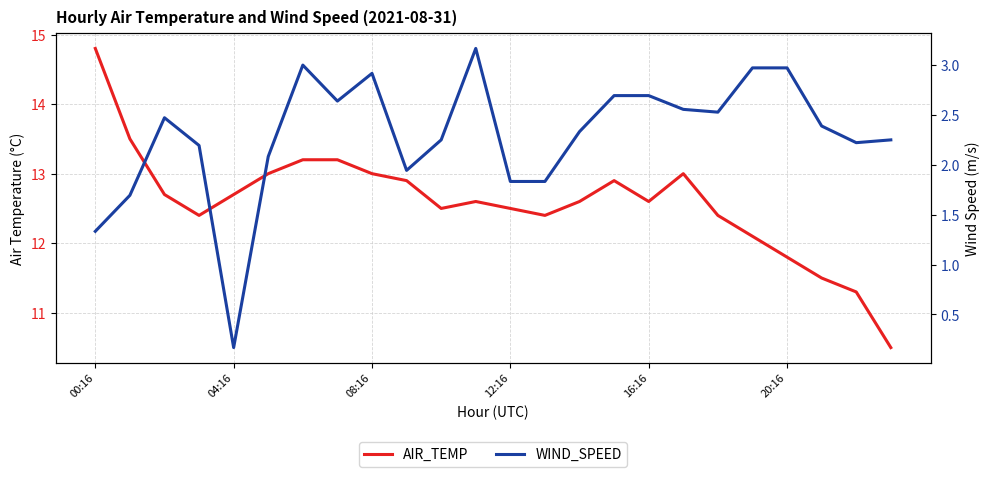

At which label is WIND_SPEED closest to 1?

00:16